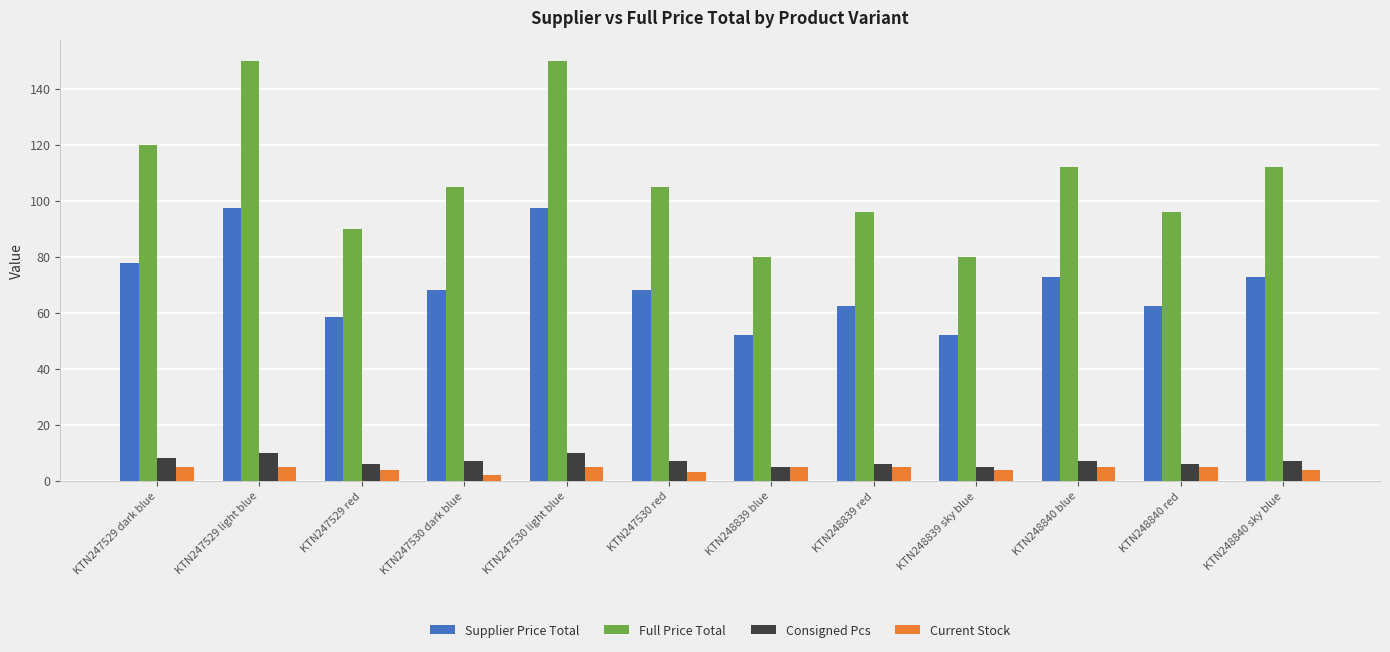

What is the spread (max minus min) of values at KTN248840 red?

90.9